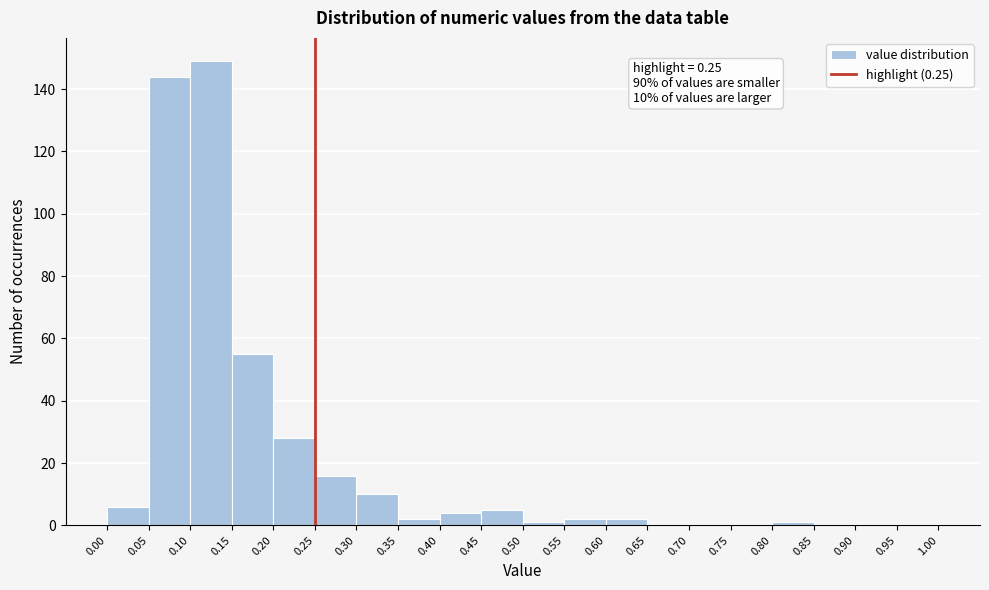

Over which range of the x-axis is the bar tallest?

0.10 to 0.15